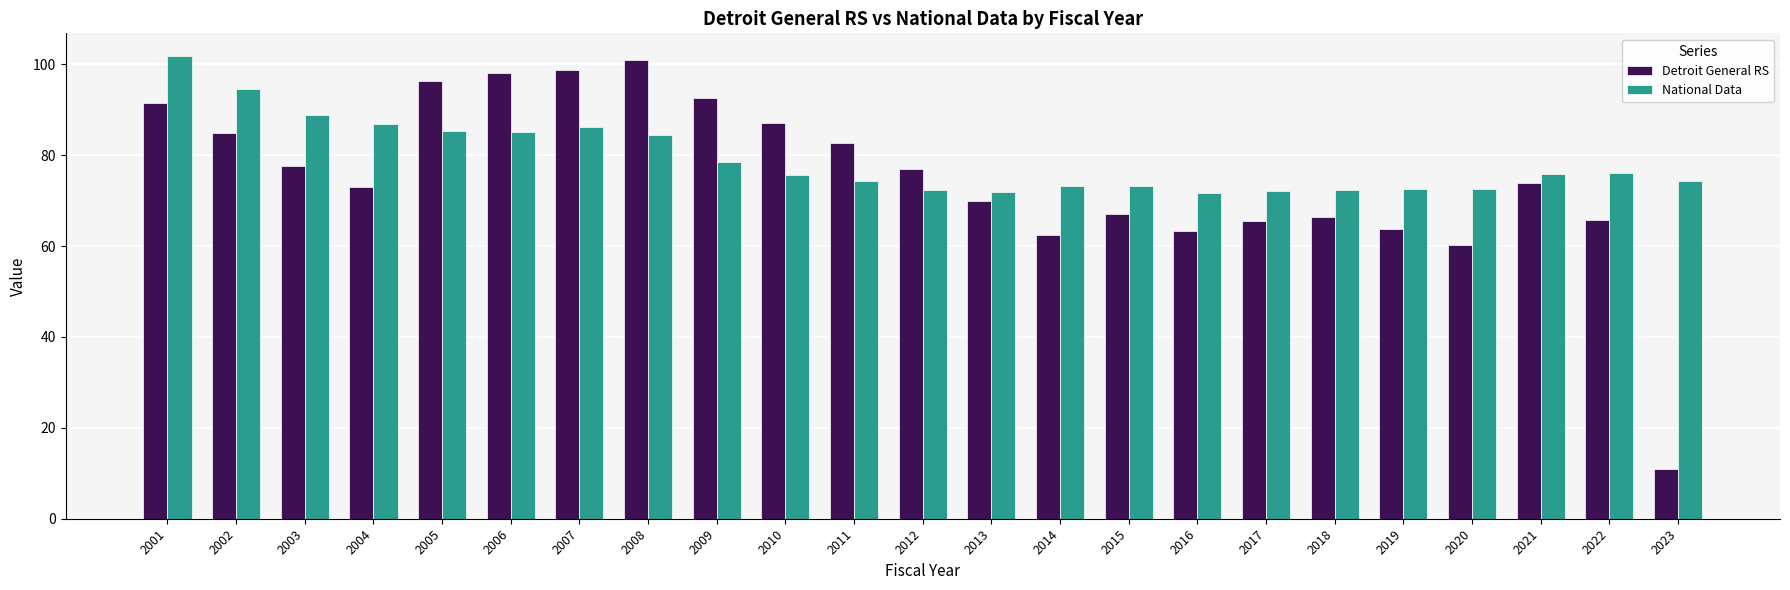

What is the sum of the National Data values at 2023 and 2016?

145.9